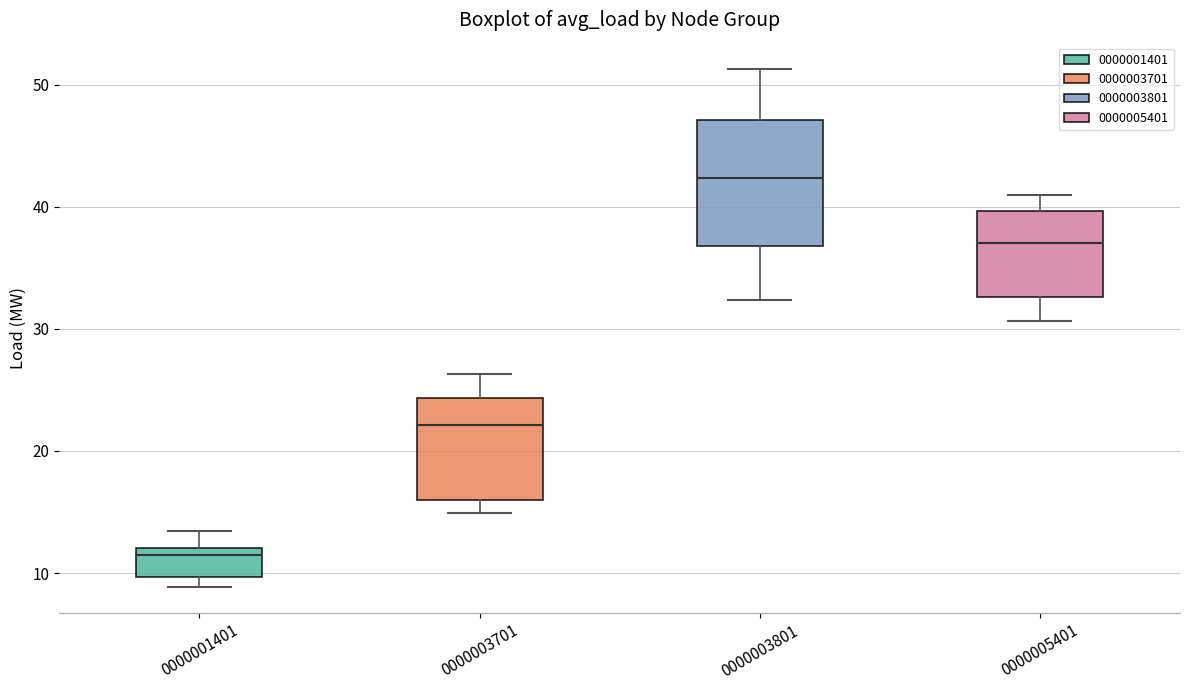

Reading left to right, read every box against the y-axis: the position of its median line, the range the box covers, and the ends of its whiskers. The values are not printed on the chart, so give them approximately, as read against the axis.

0000001401: median 11, box 10 to 12, whiskers 9 to 13
0000003701: median 22, box 16 to 24, whiskers 15 to 26
0000003801: median 42, box 37 to 47, whiskers 32 to 51
0000005401: median 37, box 33 to 40, whiskers 31 to 41